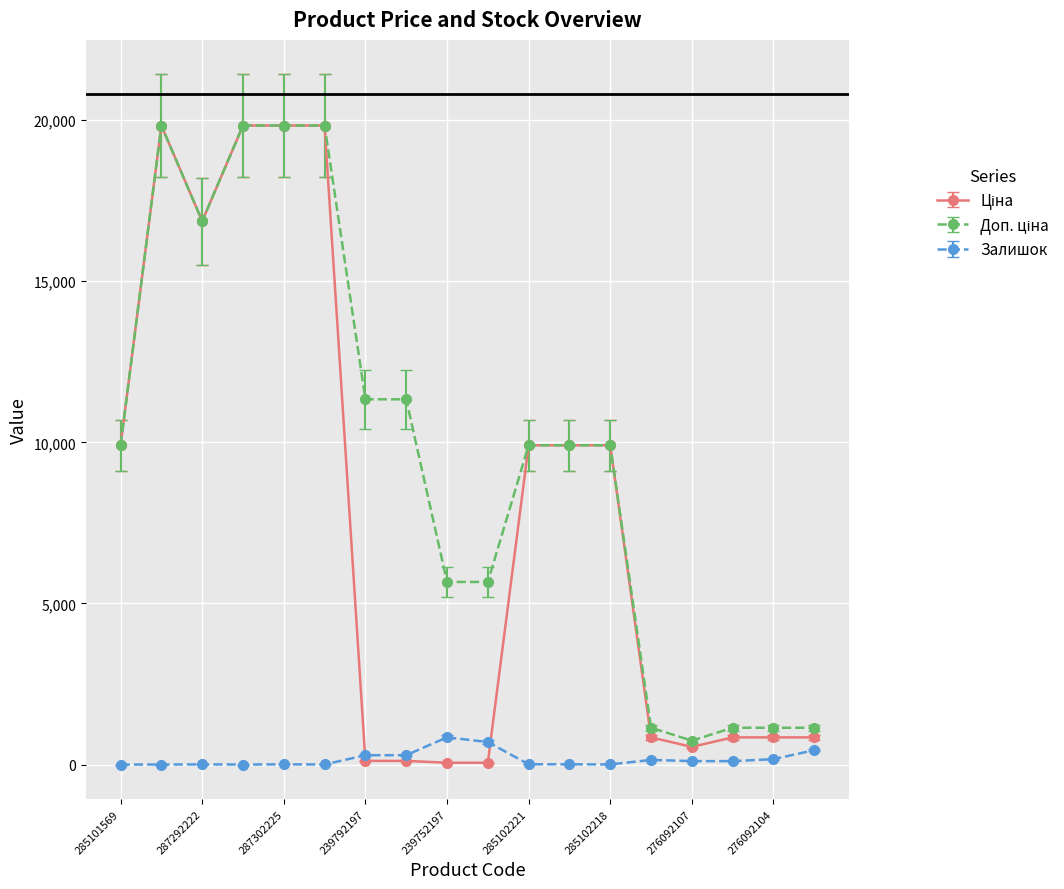

True or false: Залишок has more than 2 interior local peaks.

True